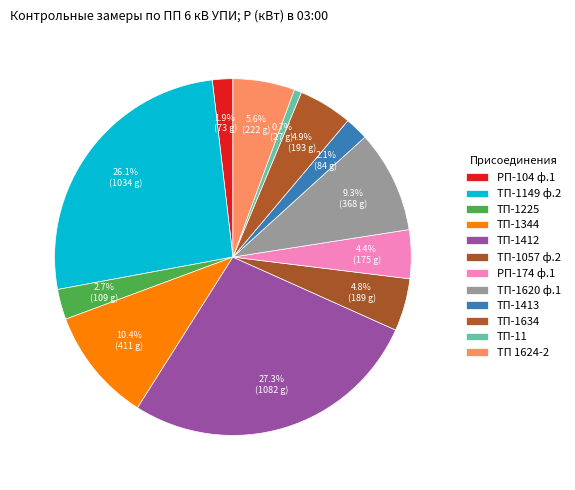

Rank the categories by value from highest to lowest.

ТП-1412, ТП-1149 ф.2, ТП-1344, ТП-1620 ф.1, ТП 1624-2, ТП-1634, ТП-1057 ф.2, РП-174 ф.1, ТП-1225, ТП-1413, РП-104 ф.1, ТП-11